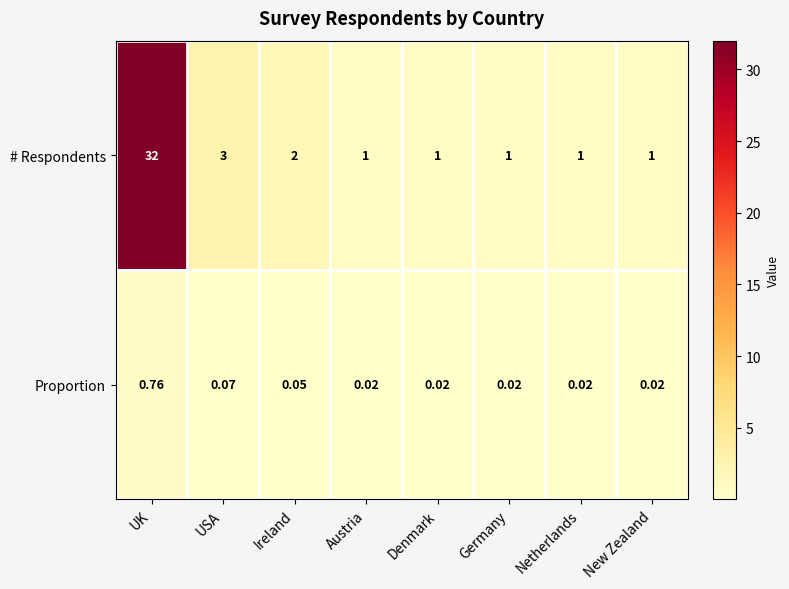

Which series changed the most between Ireland and Germany?

# Respondents